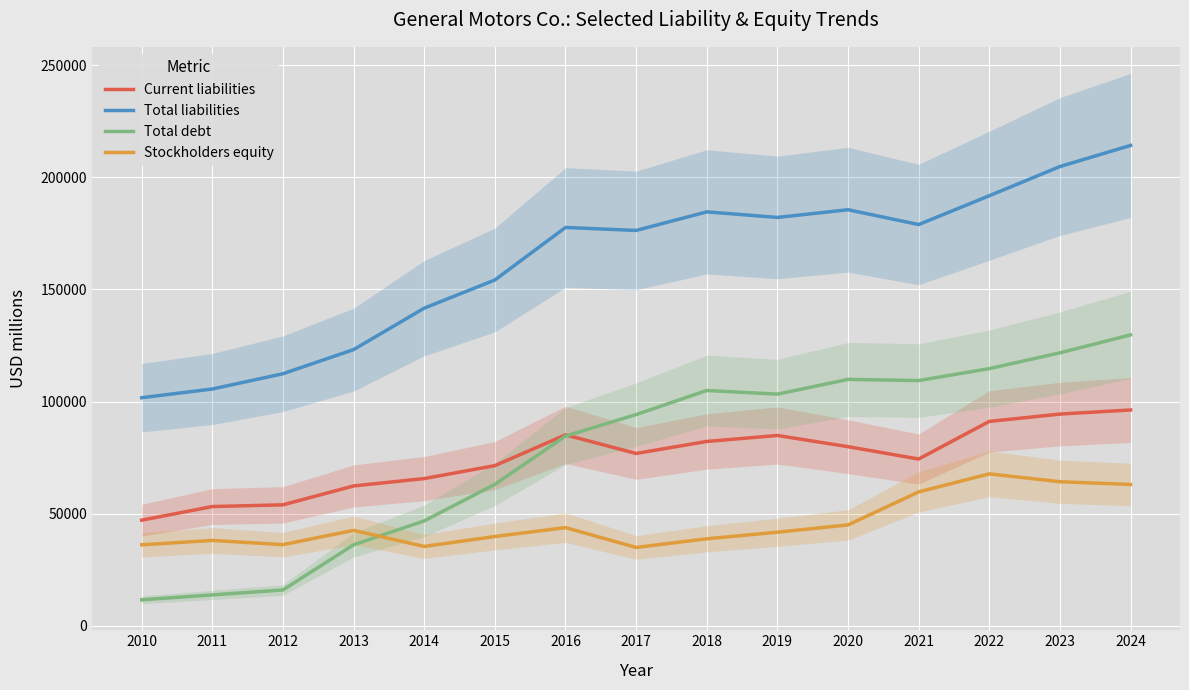

What value does the Total debt series have at 2021?

109379